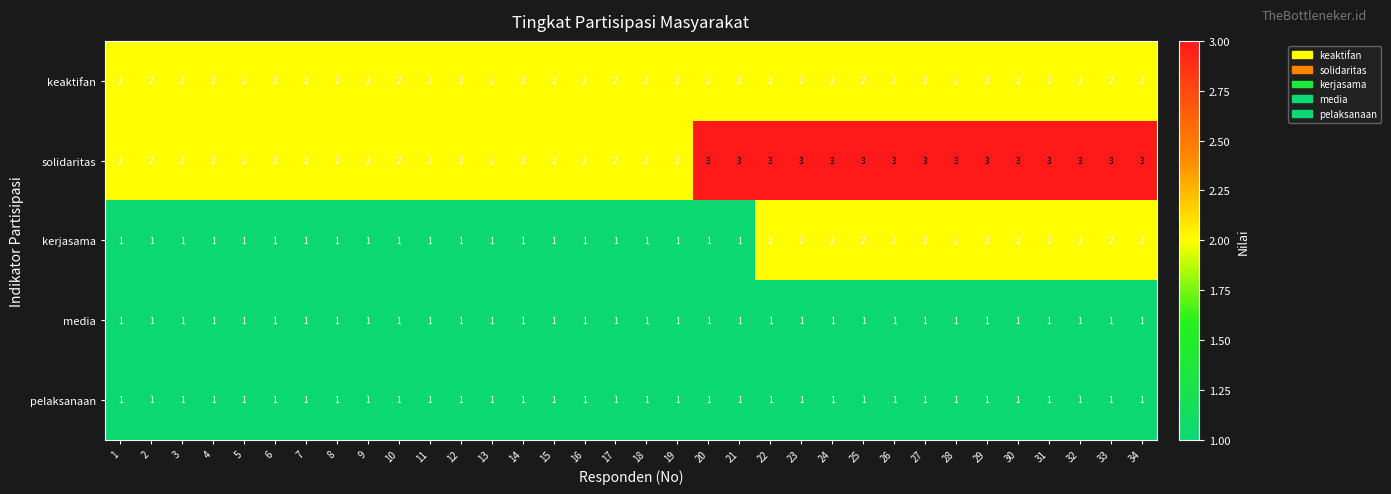

Is it true that keaktifan equals 3 at 30?

False